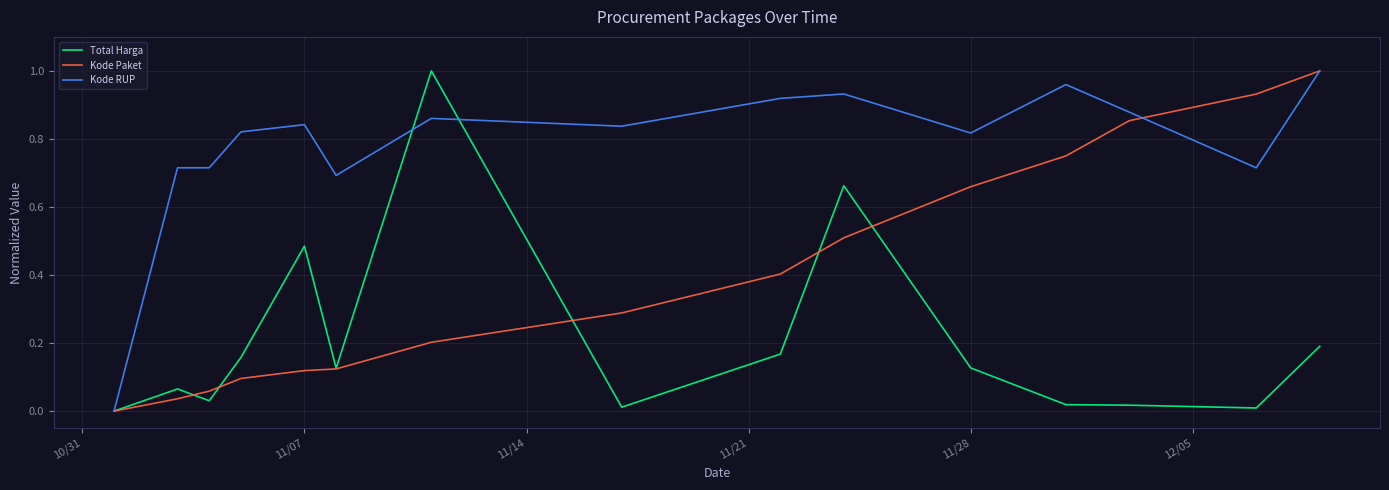

Which series has the largest total across all categories?

Kode RUP